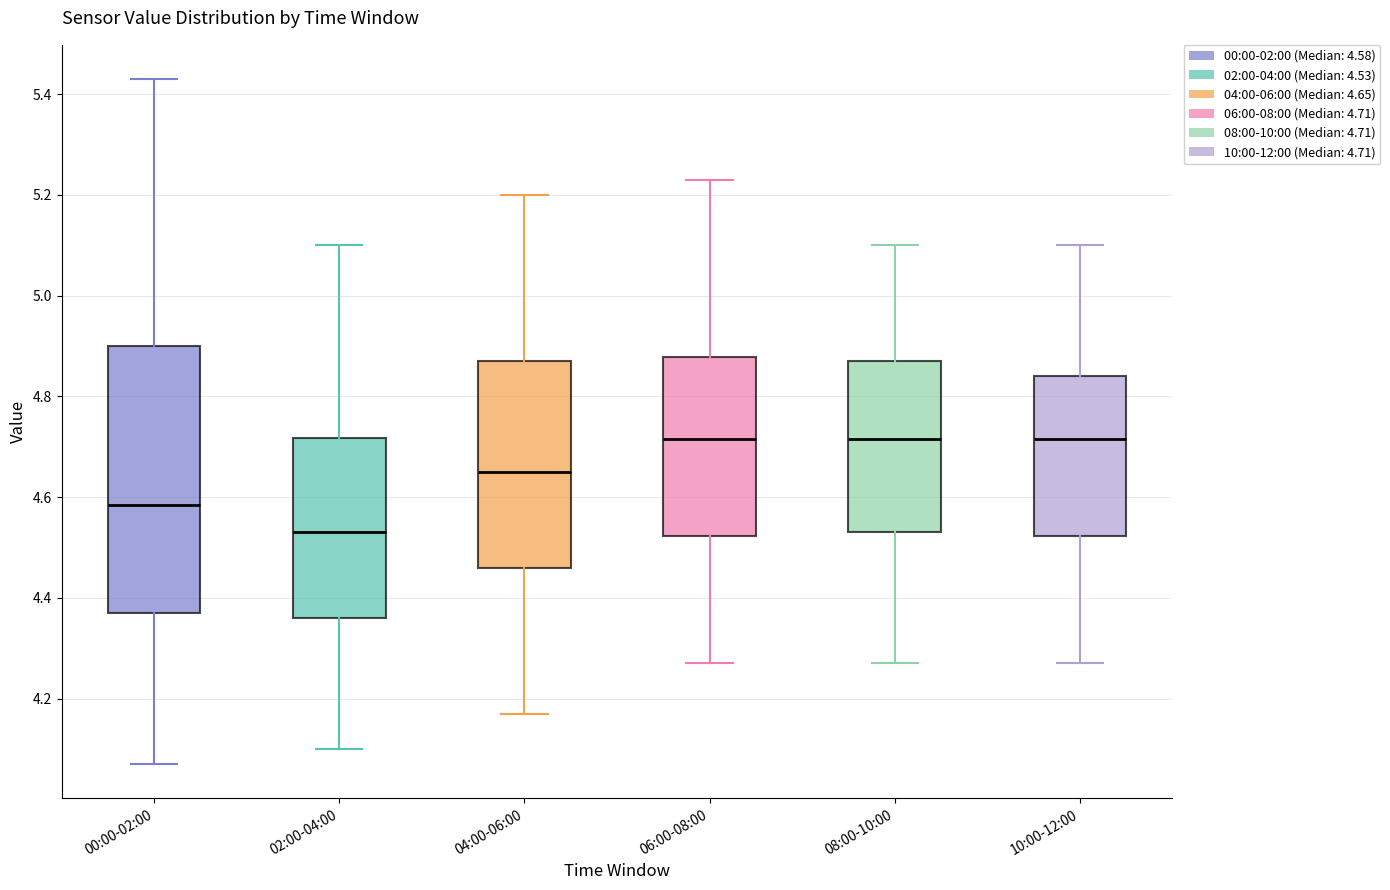

Reading left to right, read every box against the y-axis: the position of its median line, the range the box covers, and the ends of its whiskers. The values are not printed on the chart, so give them approximately, as read against the axis.

00:00-02:00: median 4.58, box 4.38 to 4.90, whiskers 4.08 to 5.44
02:00-04:00: median 4.54, box 4.36 to 4.72, whiskers 4.10 to 5.10
04:00-06:00: median 4.66, box 4.46 to 4.88, whiskers 4.18 to 5.20
06:00-08:00: median 4.72, box 4.52 to 4.88, whiskers 4.28 to 5.24
08:00-10:00: median 4.72, box 4.54 to 4.88, whiskers 4.28 to 5.10
10:00-12:00: median 4.72, box 4.52 to 4.84, whiskers 4.28 to 5.10